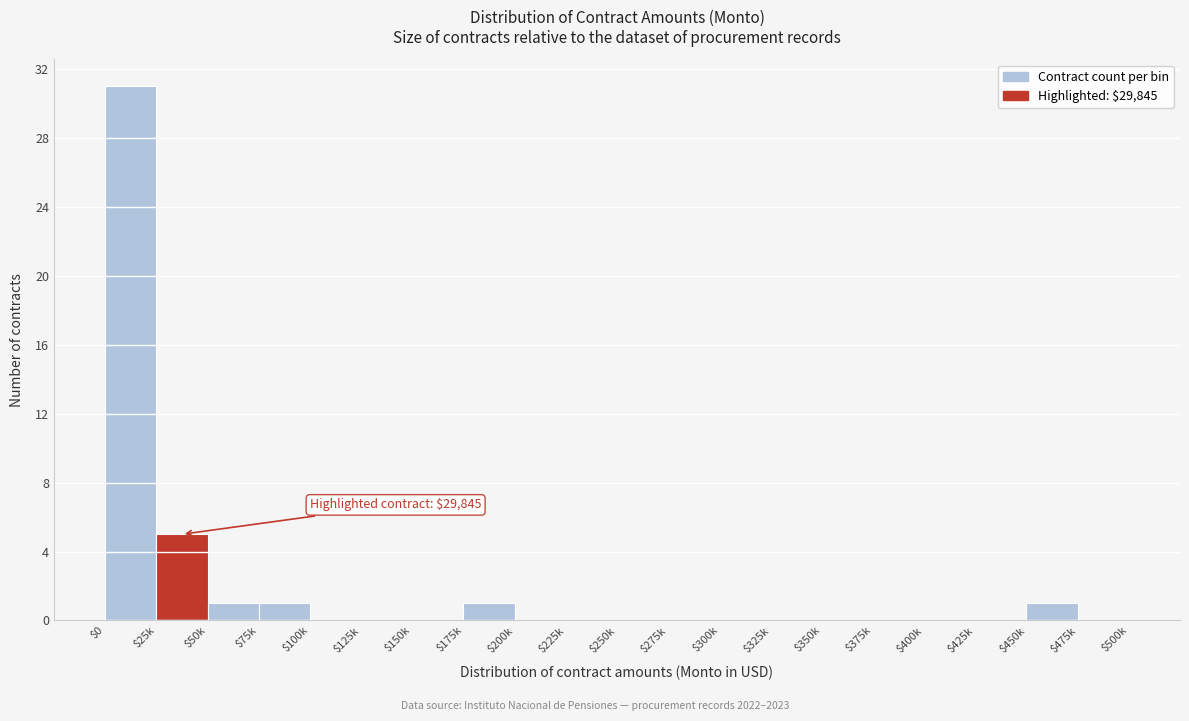

What is the maximum value shown in the chart?

31